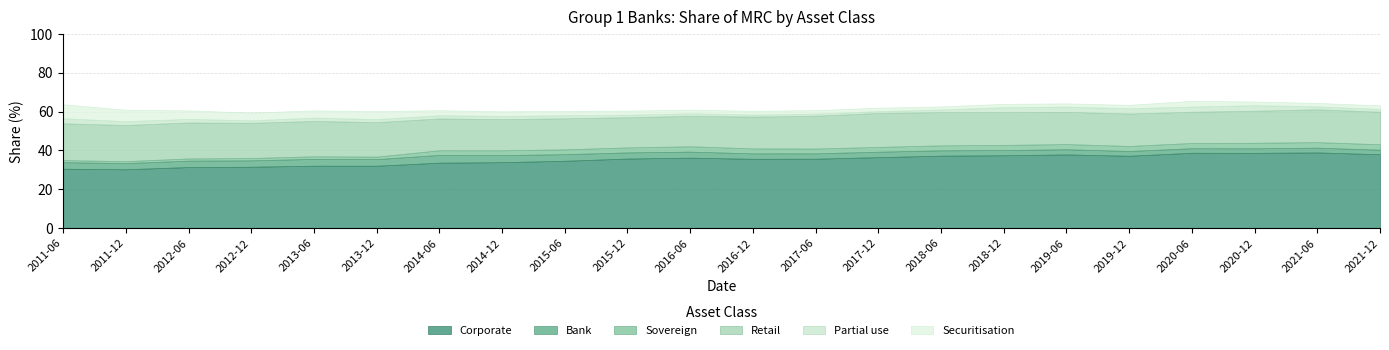

Which series has the largest range (max minus min)?

Corporate